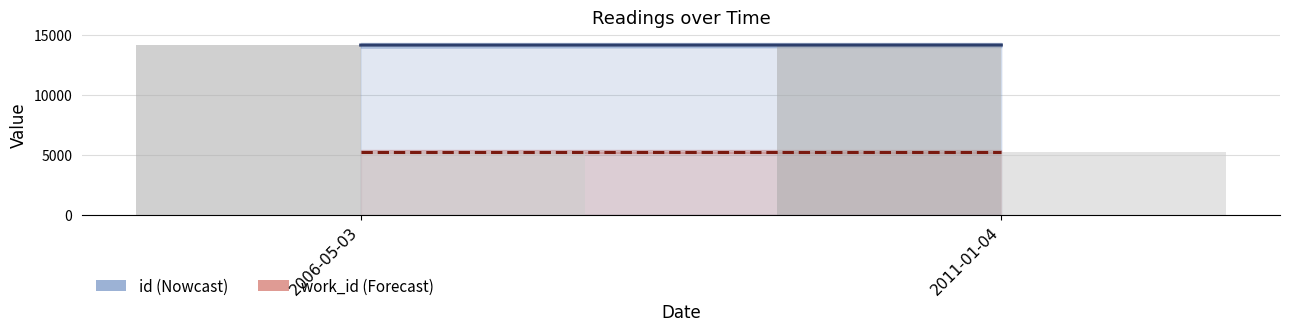

The value of id at 2011-01-04 is 14125. True or false?

True